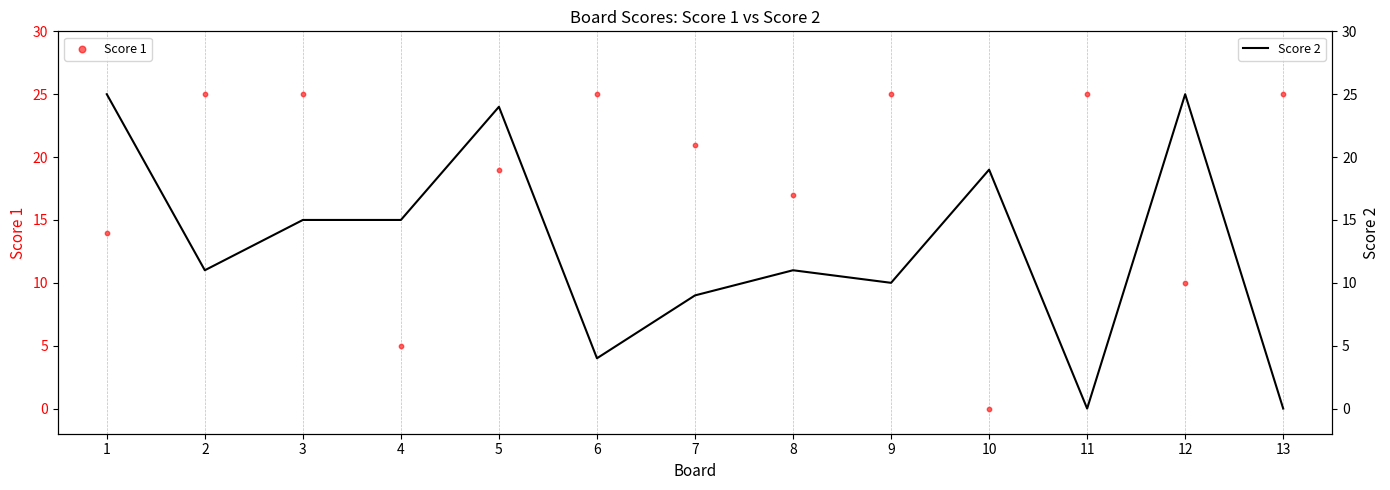

At how many categories does at least one series exceed 10?

13